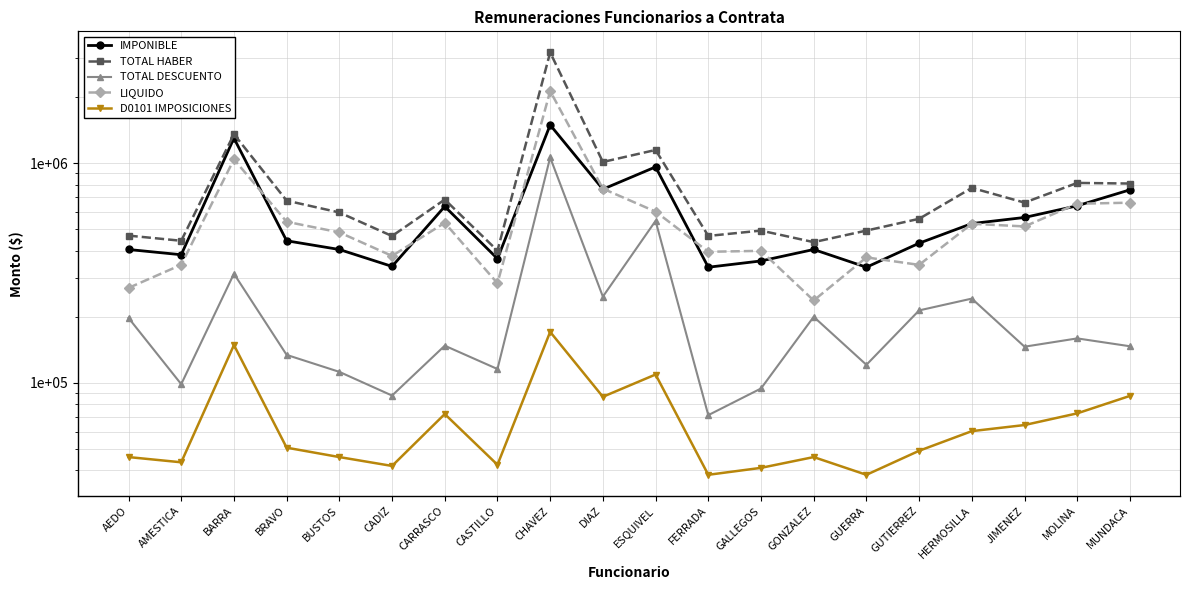

Between GONZALEZ and GUERRA, which series saw the biggest shift?

LIQUIDO